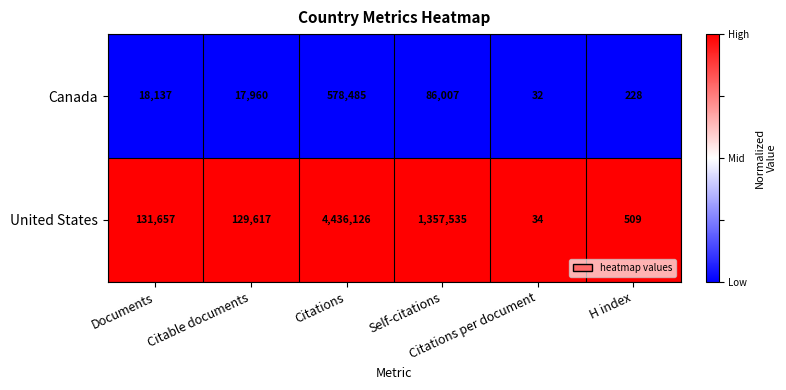

Which series has the largest total across all categories?

United States